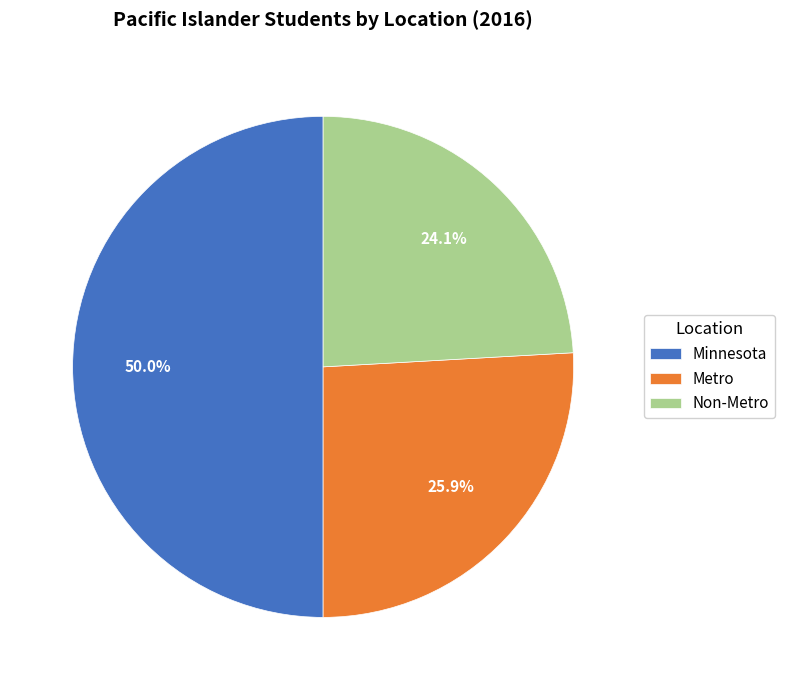

To the nearest percent, what portion does Metro represent?

26%